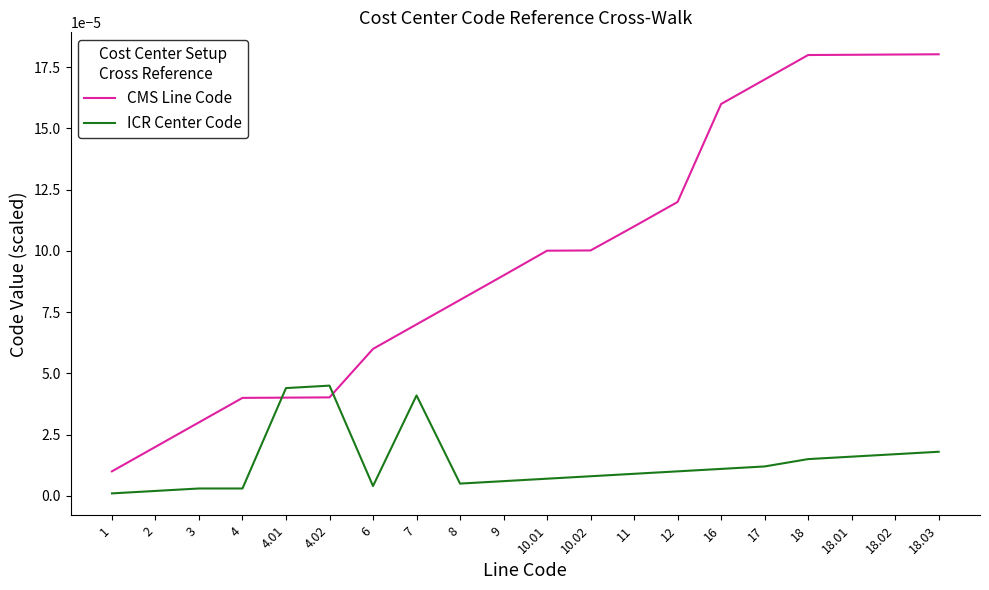

The value of CMS Line Code at 18 is 0.0. True or false?

True